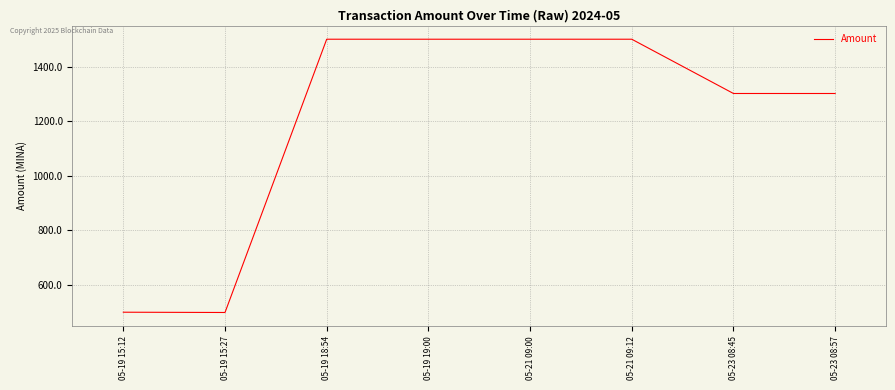

Count the number of data series in this chart.

1